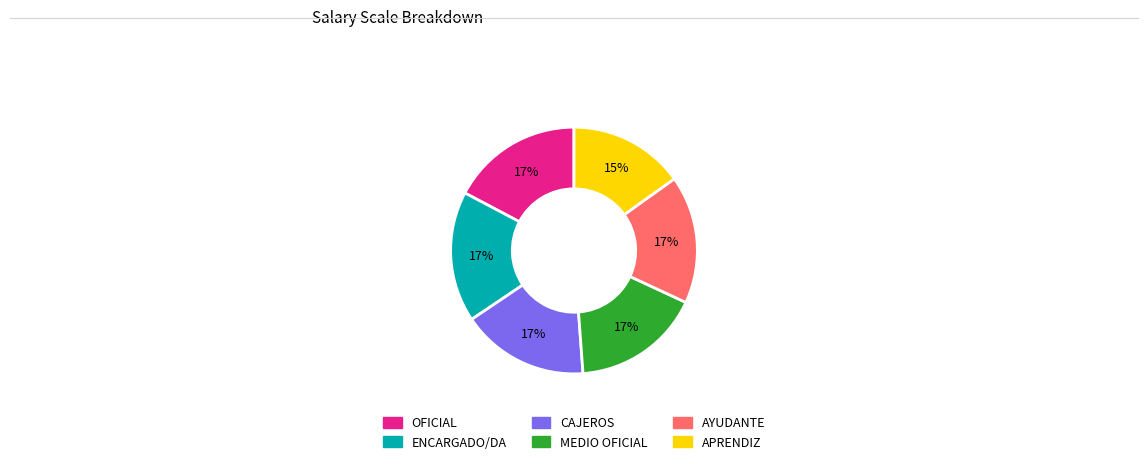

Does any single category account for the majority?

No